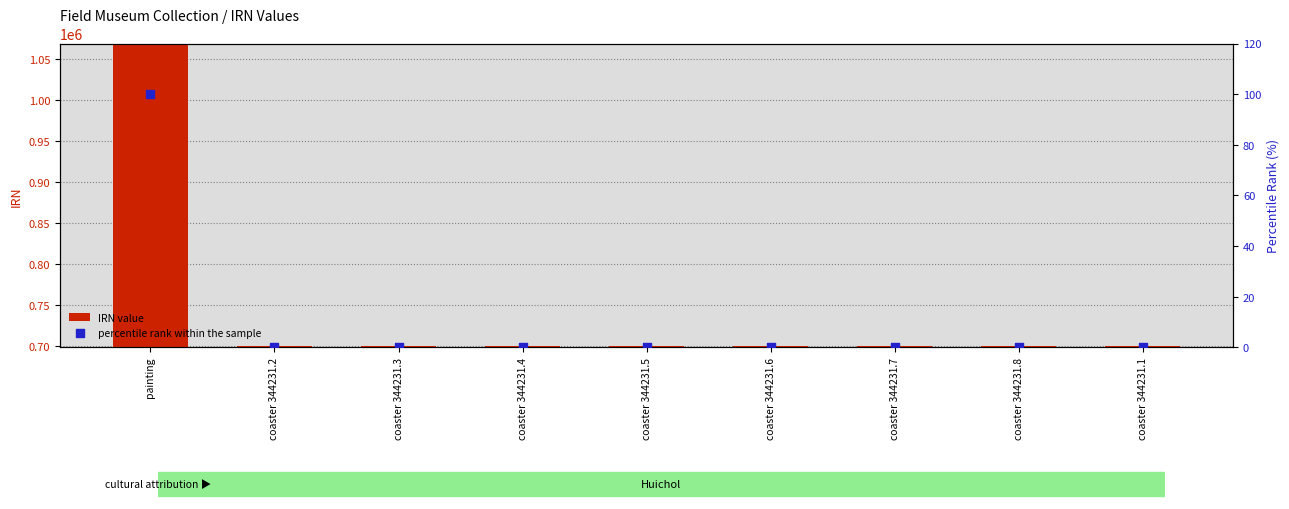

What are all the series names shown in the legend?

IRN value, percentile rank within the sample